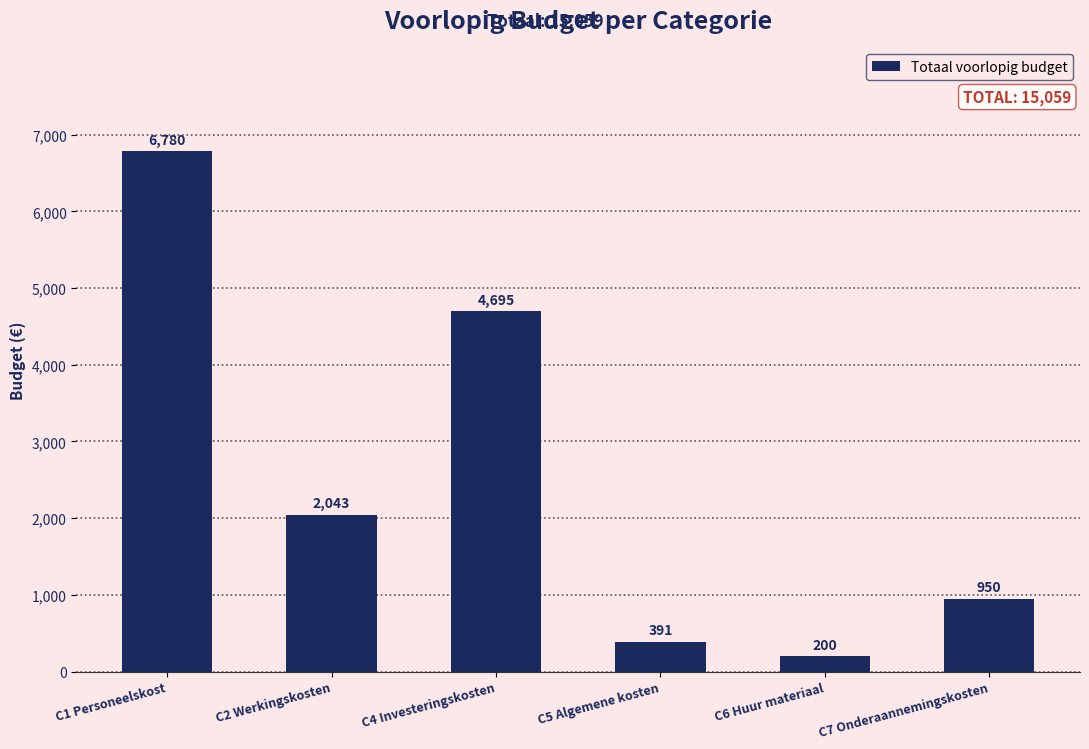

What is the greatest value displayed?

6780